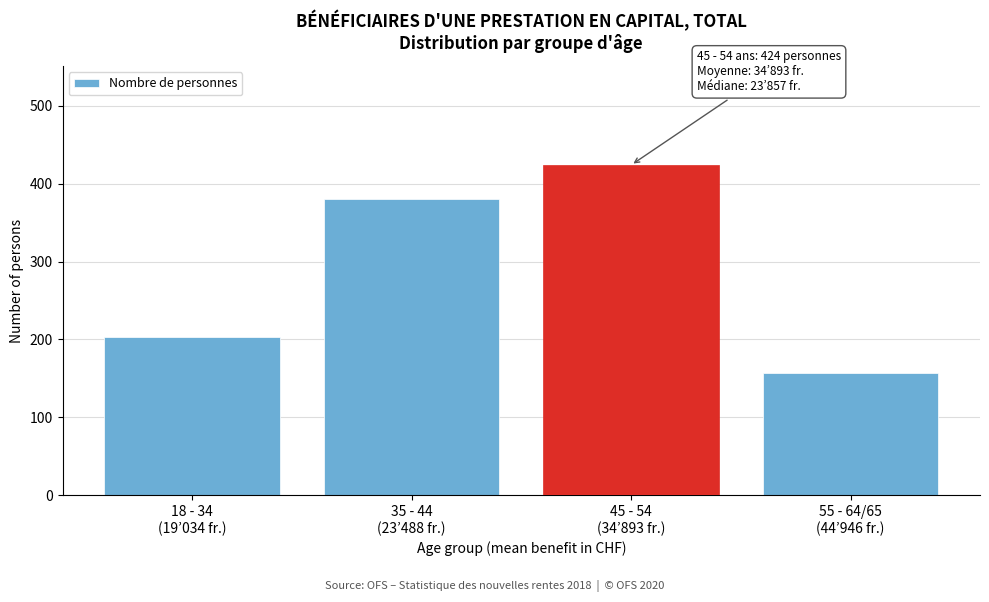

Reading left to right, extract all data points from this chart.

203	380	424	157